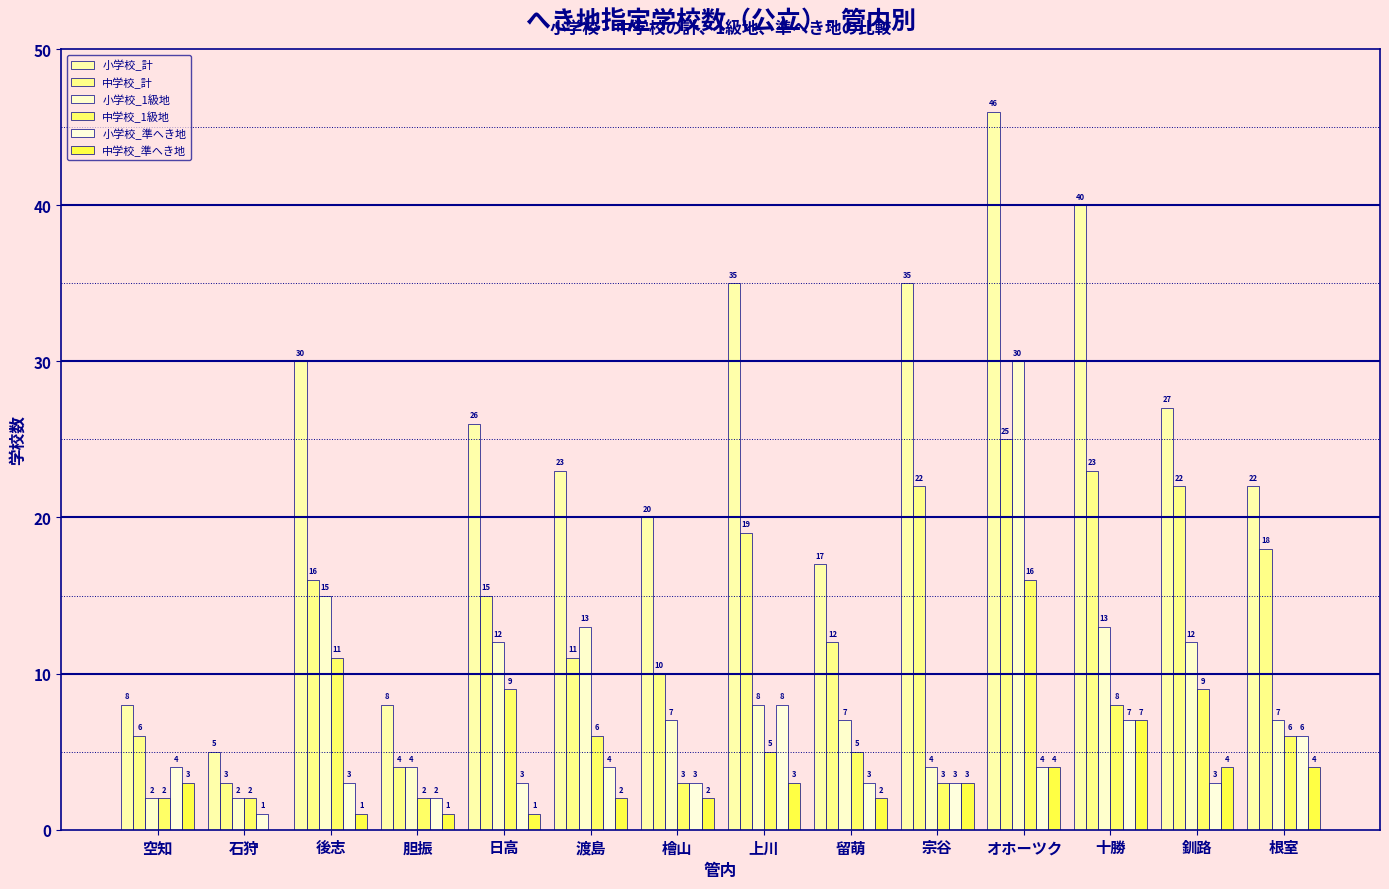

Which has a higher value, 根室 or 空知?

根室